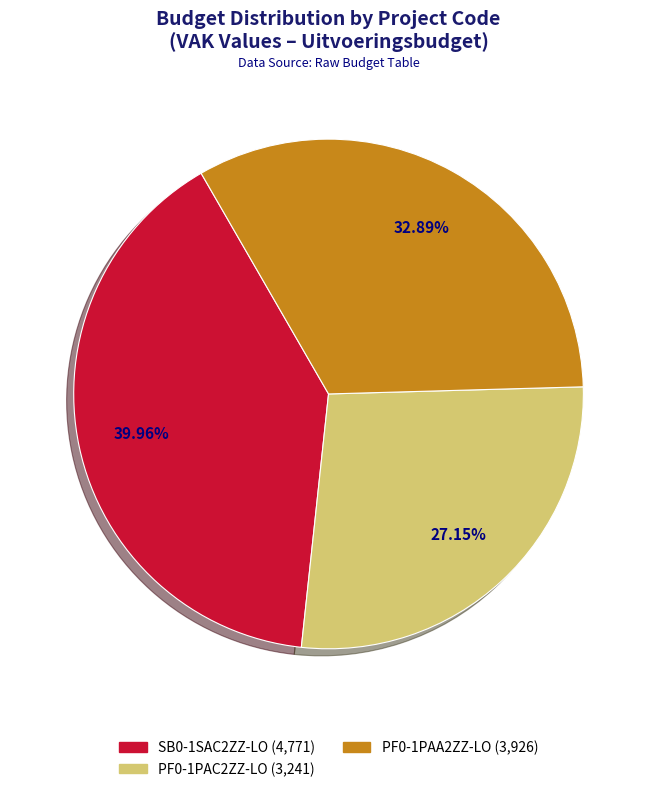

What percentage is the SB0-1SAC2ZZ-LO slice, to the nearest percent?

40%